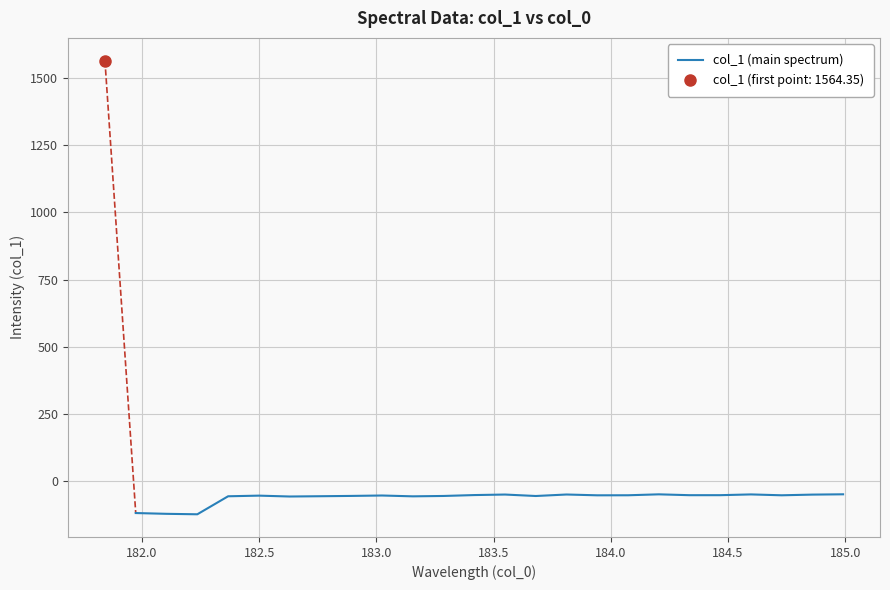

What is the minimum value for col_1 (main spectrum)?

-122.1